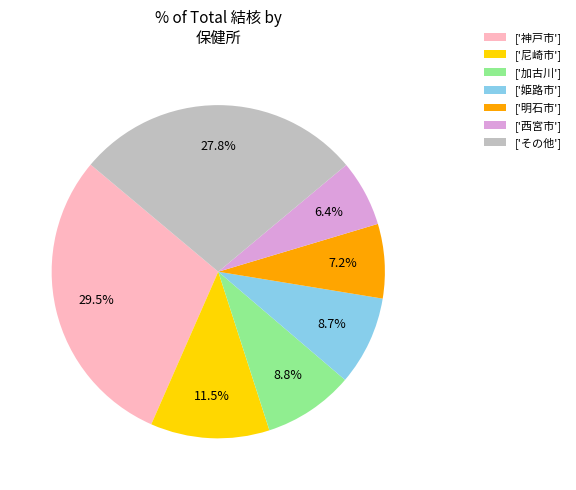

Between ['加古川'] and ['神戸市'], which is larger?

['神戸市']